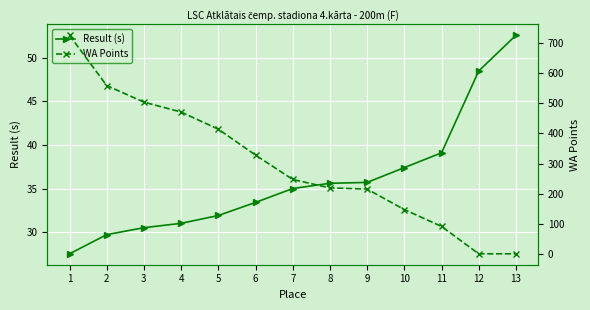

Rank the series by their average value, from highest to lowest.

WA Points, Result (s)